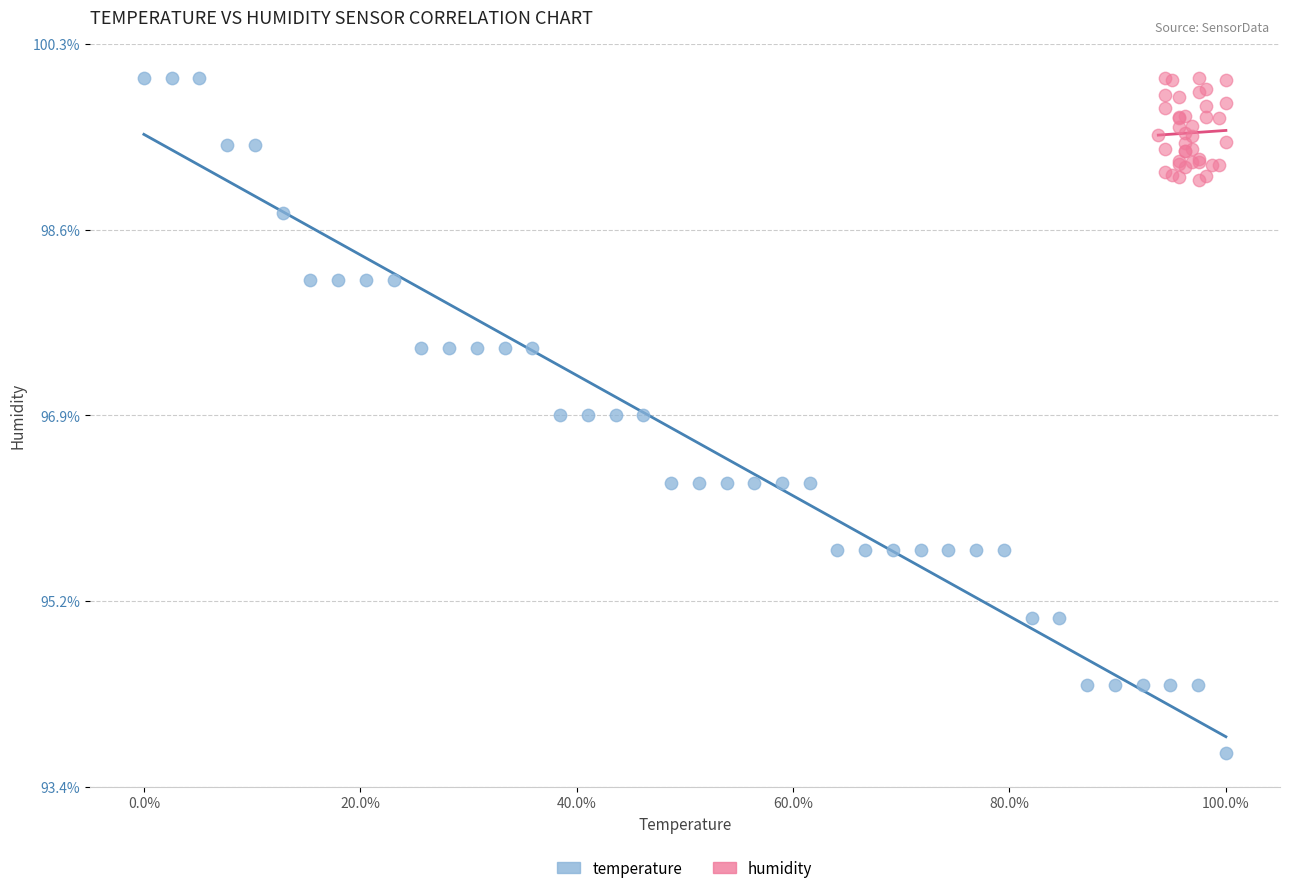

Which series contains the lowest Y value?

temperature